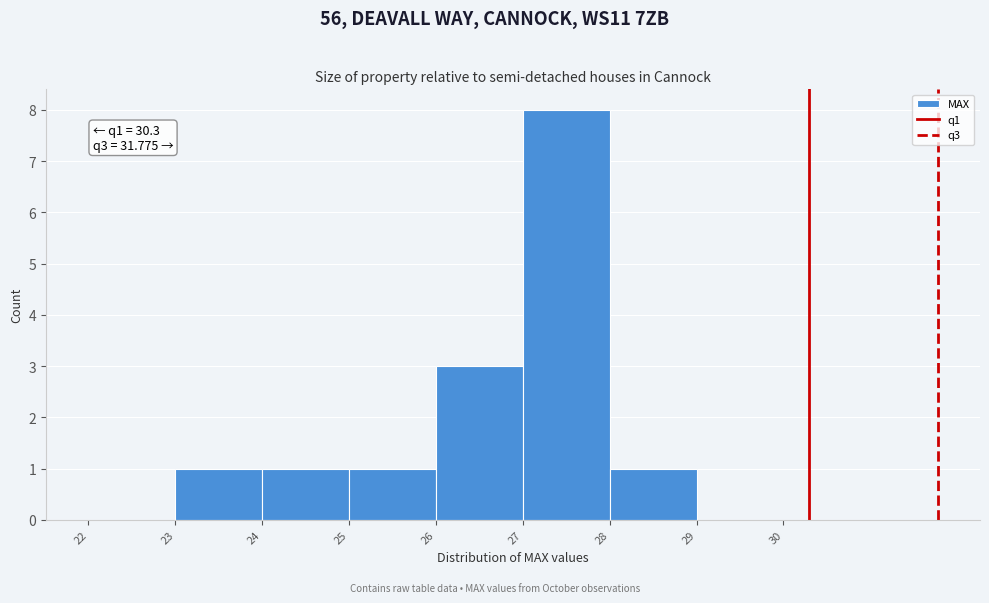

Which range on the x-axis has the tallest bar?

27 to 28